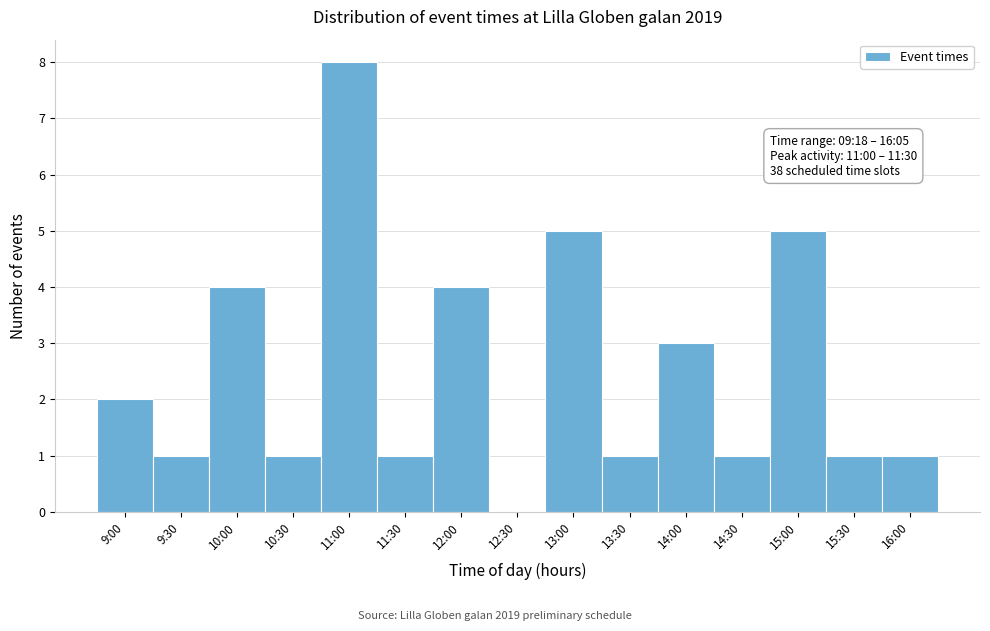

Reading left to right, what are all the values shown in this chart?

9:00=2	9:30=1	10:00=4	10:30=1	11:00=8	11:30=1	12:00=4	12:30=0	13:00=5	13:30=1	14:00=3	14:30=1	15:00=5	15:30=1	16:00=1